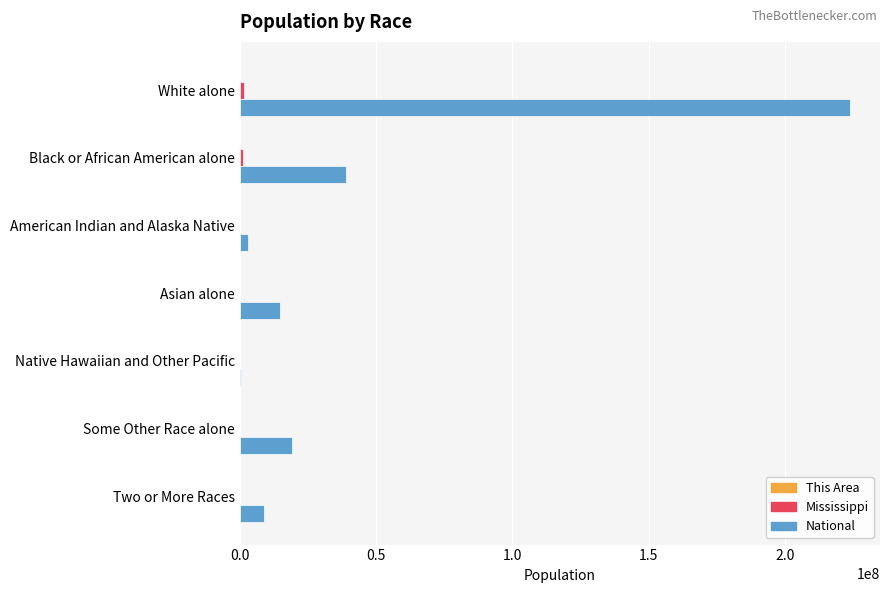

Which series has the largest total across all categories?

National